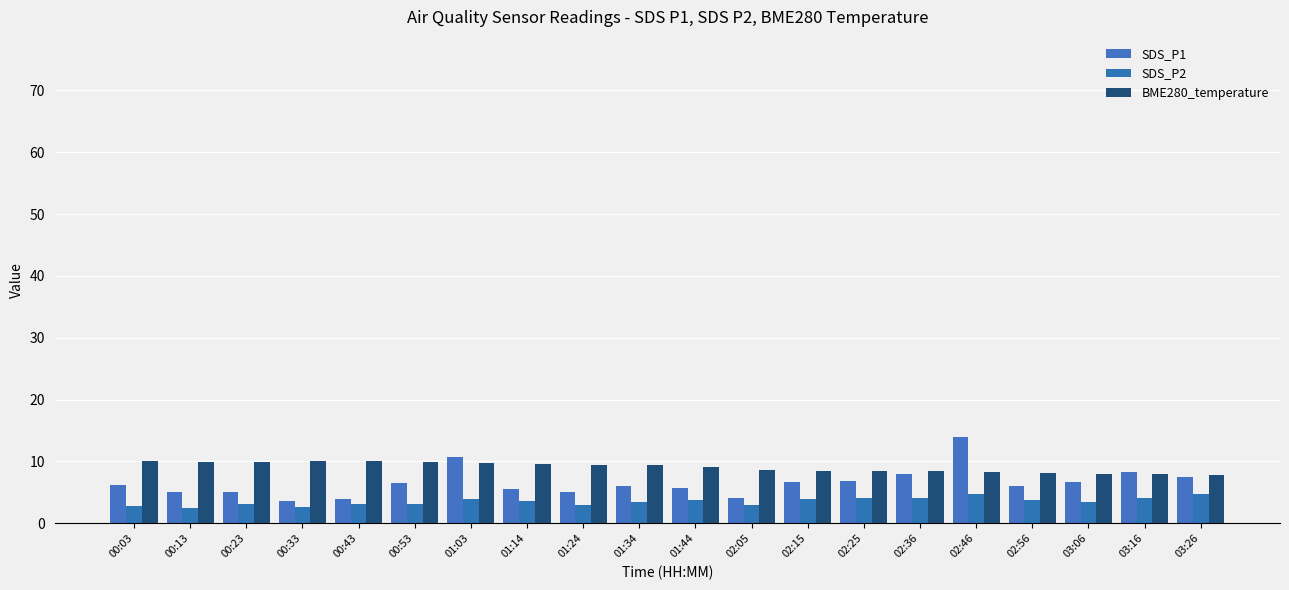

How many distinct data groups are displayed?

3